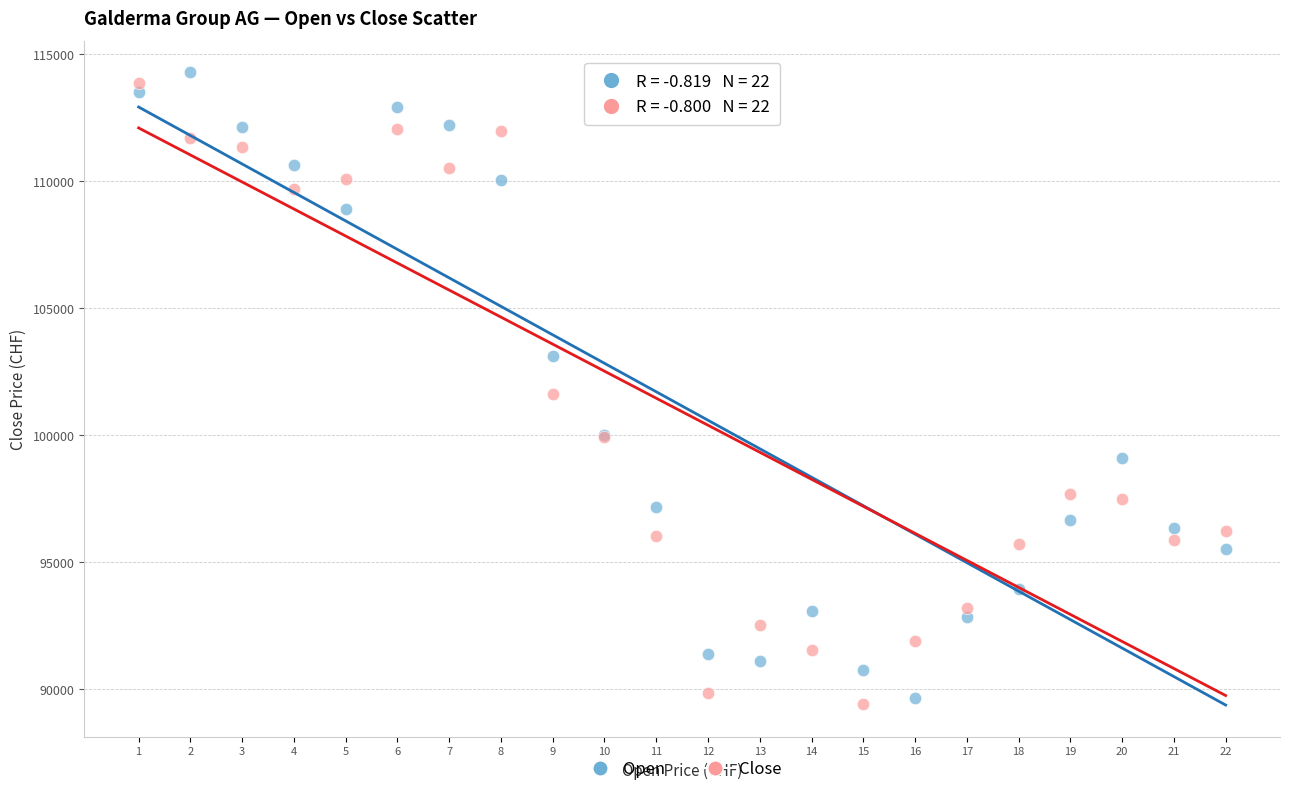

Which series has the widest spread of Y values?

Open